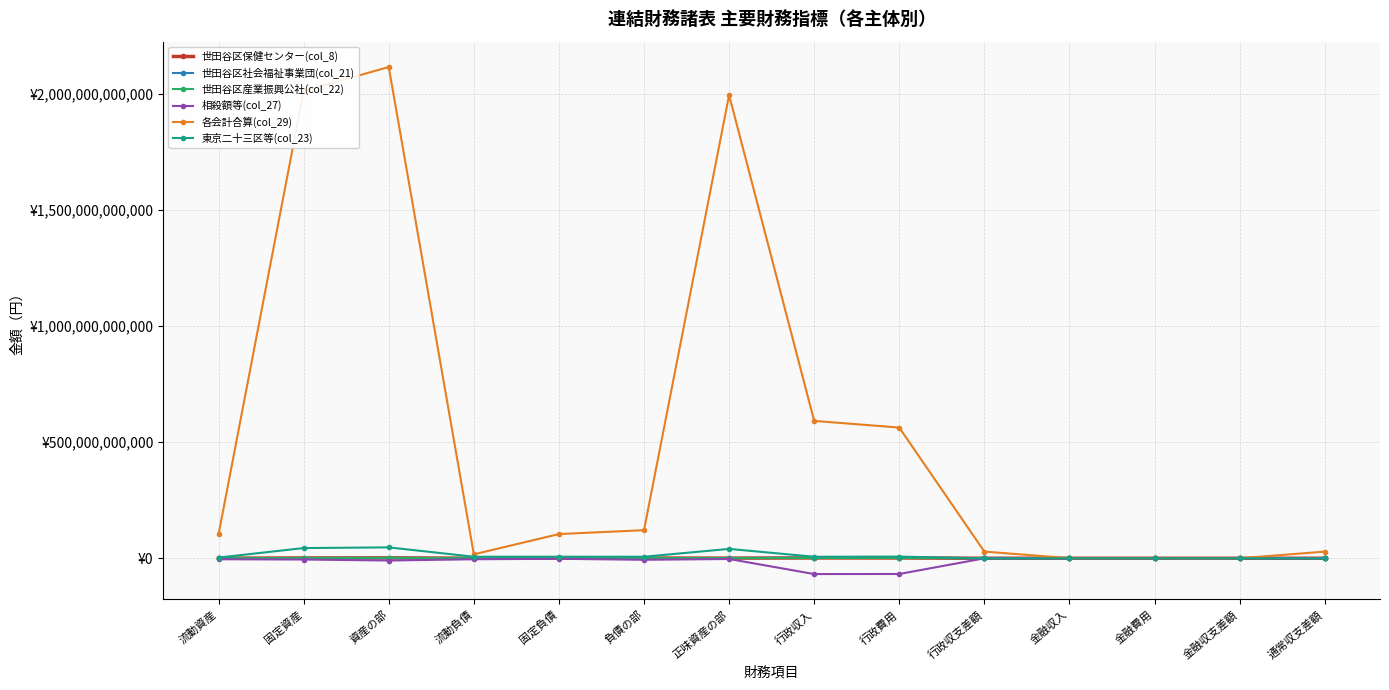

Reading left to right, list all the values displayed in this chart.

世田谷区保健センター(col_8): 流動資産=300417823	固定資産=1274193171	資産の部=1574610994	流動負債=319097091	固定負債=636847379	負債の部=955944470	正味資産の部=618666524	行政収入=1267556237	行政費用=1263200657	行政収支差額=4355580	金融収入=1931216	金融費用=0	金融収支差額=1931216	通常収支差額=6286796
世田谷区社会福祉事業団(col_21): 流動資産=599070804	固定資産=1001980920	資産の部=1601051724	流動負債=533497638	固定負債=117308318	負債の部=650805956	正味資産の部=950245768	行政収入=2232279885	行政費用=2231167831	行政収支差額=1112054	金融収入=2606590	金融費用=0	金融収支差額=2606590	通常収支差額=3718644
世田谷区産業振興公社(col_22): 流動資産=300417823	固定資産=1274193171	資産の部=1574610994	流動負債=319097091	固定負債=636847379	負債の部=955944470	正味資産の部=618666524	行政収入=1267556237	行政費用=1263200657	行政収支差額=4355580	金融収入=1931216	金融費用=0	金融収支差額=1931216	通常収支差額=6286796
相殺額等(col_27): 流動資産=-4289470818	固定資産=-5445335798	資産の部=-9734806616	流動負債=-4289470818	固定負債=-2305335798	負債の部=-6594806616	正味資産の部=-3140000000	行政収入=-68069126744	行政費用=-67769126744	行政収支差額=-300000000	金融収入=-40000000	金融費用=0	金融収支差額=-40000000	通常収支差額=-340000000
各会計合算(col_29): 流動資産=103515018685	固定資産=2011781123831	資産の部=2115296142516	流動負債=16803976981	固定負債=104127037605	負債の部=120931014586	正味資産の部=1994365127930	行政収入=591434333346	行政費用=562821737472	行政収支差額=28612595874	金融収入=293768436	金融費用=352554572	金融収支差額=-58786136	通常収支差額=28553809738
東京二十三区等(col_23): 流動資産=2937317916	固定資産=43896319446	資産の部=46833637362	流動負債=6568331935	固定負債=6568331935	負債の部=6568331935	正味資産の部=40265305427	行政収入=6446397562	行政費用=7156397270	行政収支差額=-709999708	金融収入=0	金融費用=17474375	金融収支差額=-17474375	通常収支差額=-727474083